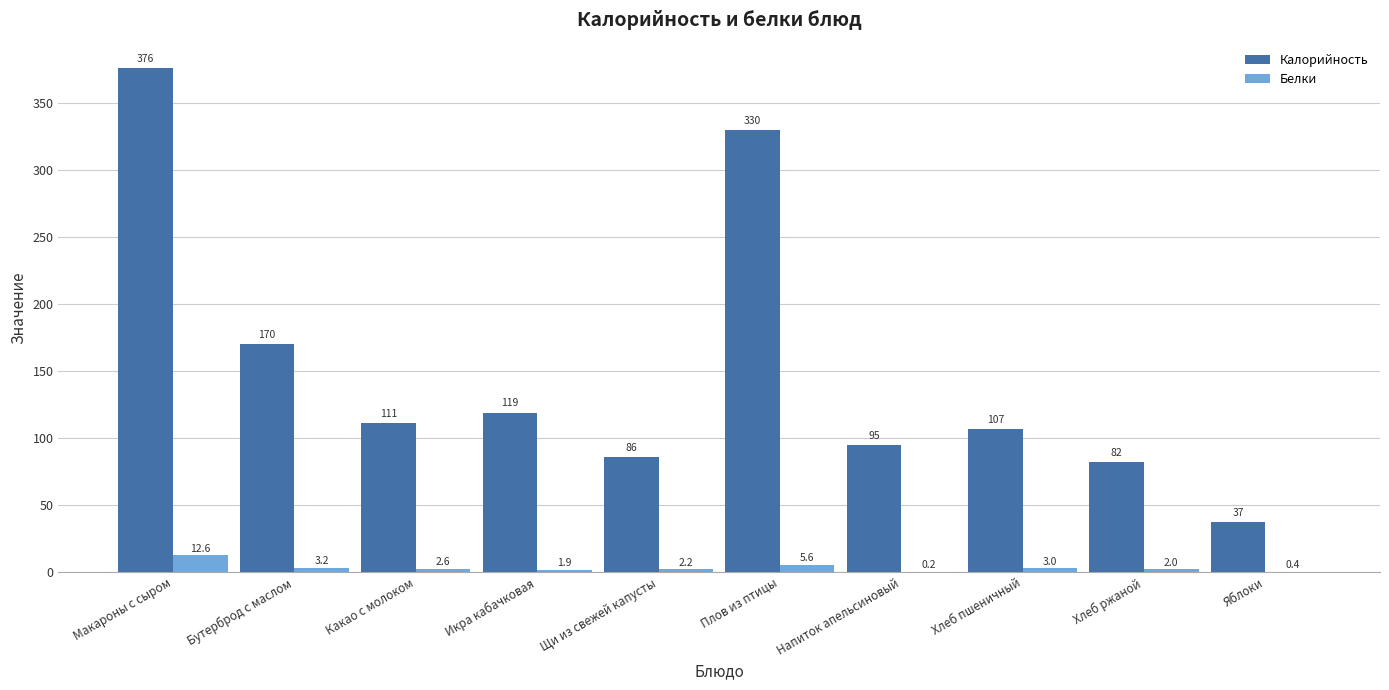

What is the sum of the Калорийность values at Какао с молоком and Яблоки?

148.0